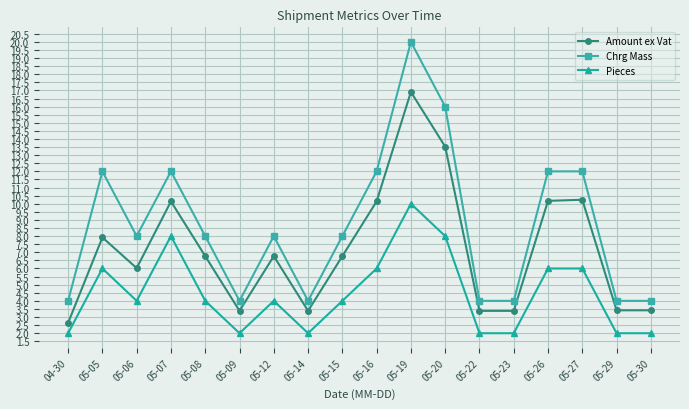

Rank the series by their maximum value, from lowest to highest.

Pieces, Amount ex Vat, Chrg Mass